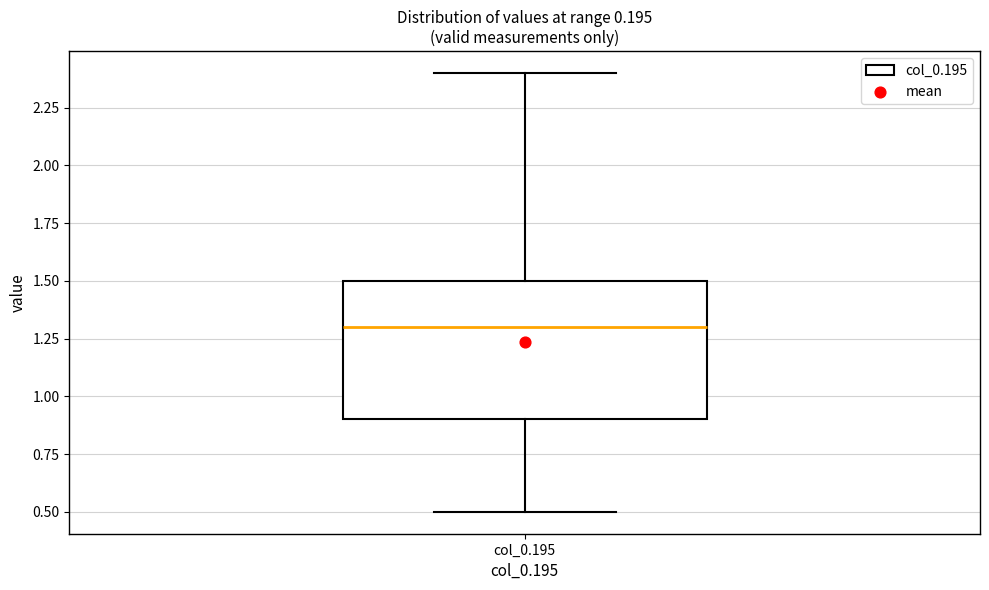

Where is the upper edge of the box for col_0.195 on the y-axis? The values are not printed on the chart, so give them approximately, as read against the axis.

1.5